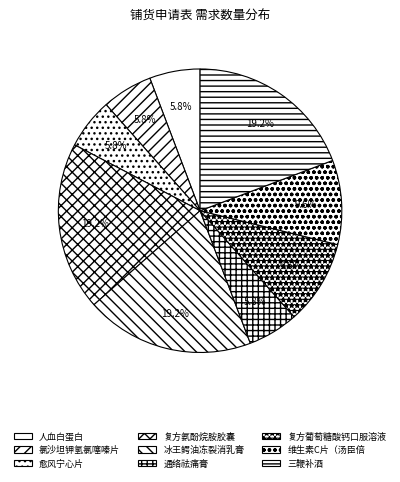

To the nearest percent, what percentage of the pie is 维生素C片（汤臣倍?

10%